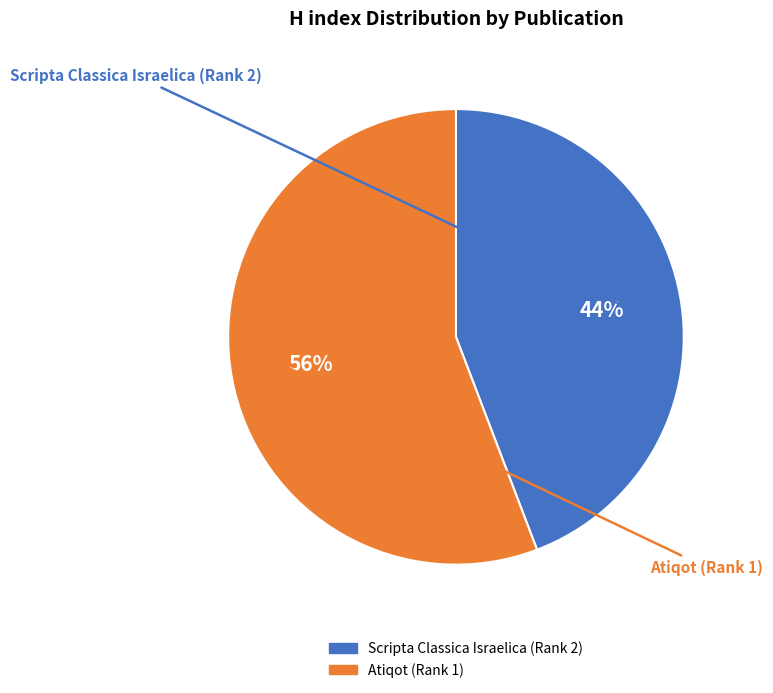

Which has a higher value, Atiqot (Rank 1) or Scripta Classica Israelica (Rank 2)?

Atiqot (Rank 1)